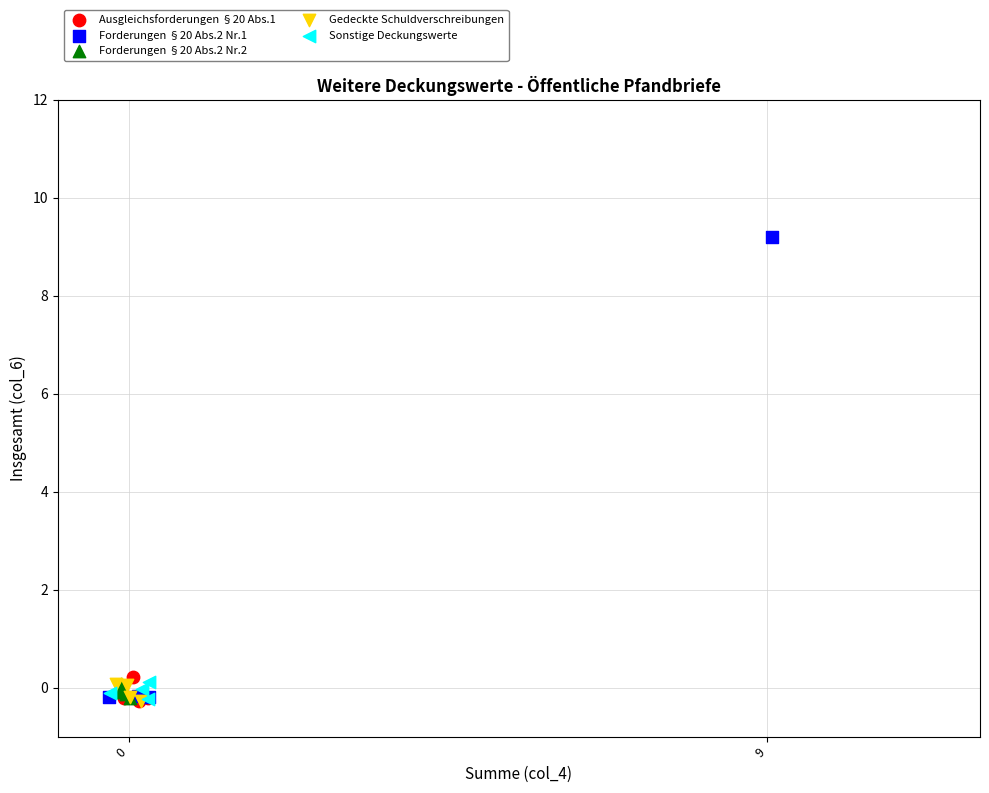

Which series has the largest Y range (max minus min)?

Forderungen §20 Abs.2 Nr.1